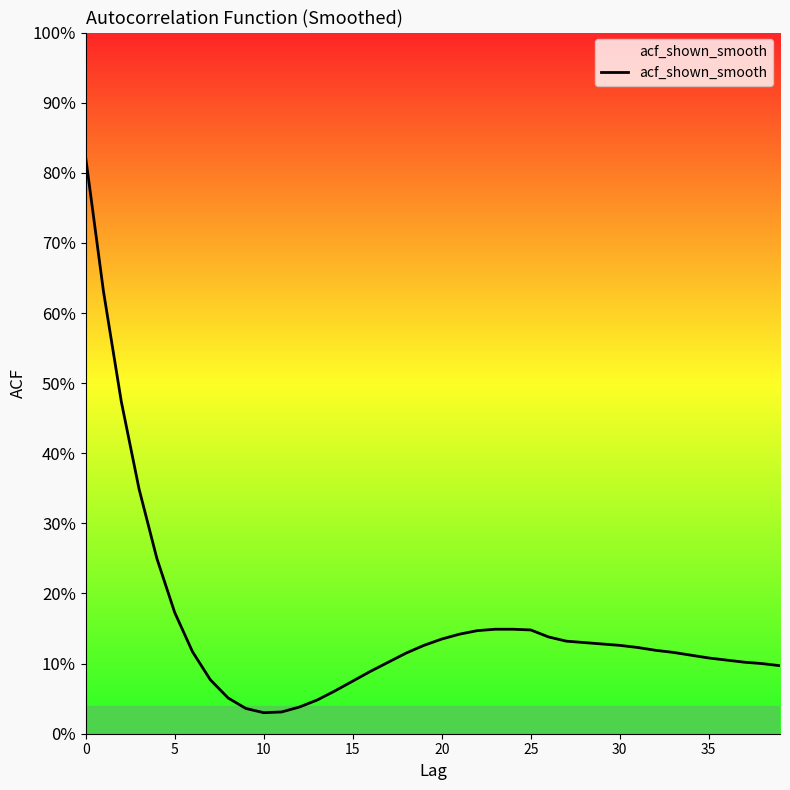

What is the label of the 32nd point from the left?

31